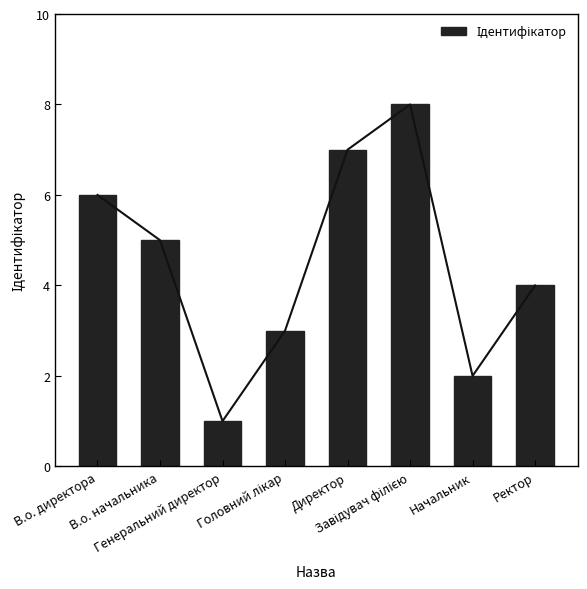

What position from the left is Генеральний директор?

3